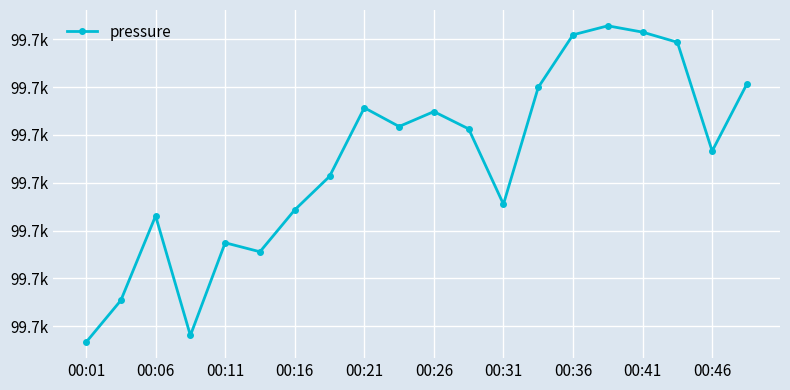

Is this an area chart (filled region under the line)?

No